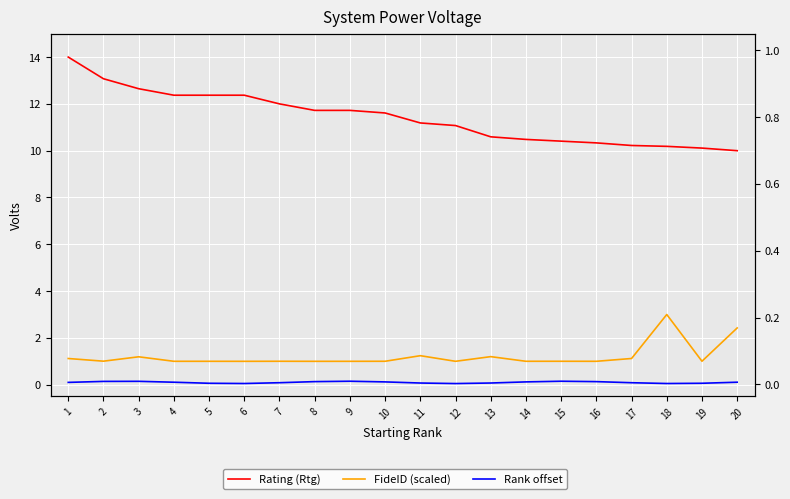

The FideID (scaled) series shows 1.0 at 5. True or false?

True